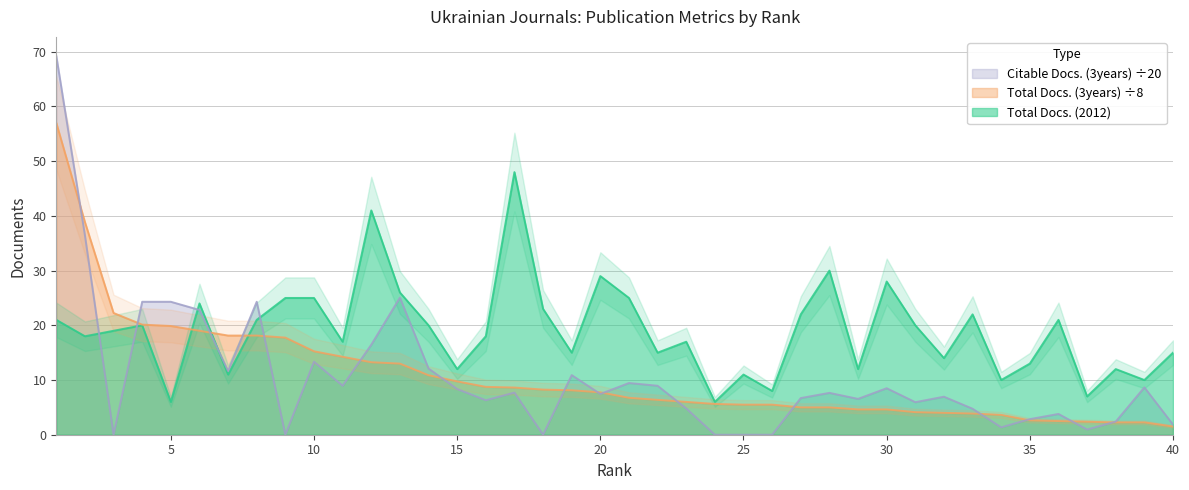

After their last crossing, which series has the higher values: Total Docs. (2012) or Total Docs. (3years)?

Total Docs. (2012)